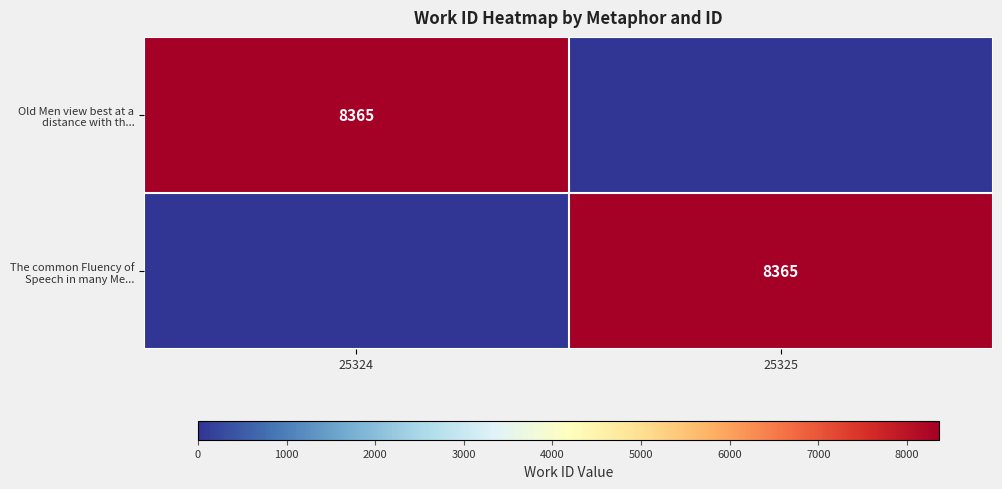

The value of The common Fluency of Speech in many Me... at 25325 is 8365. True or false?

True